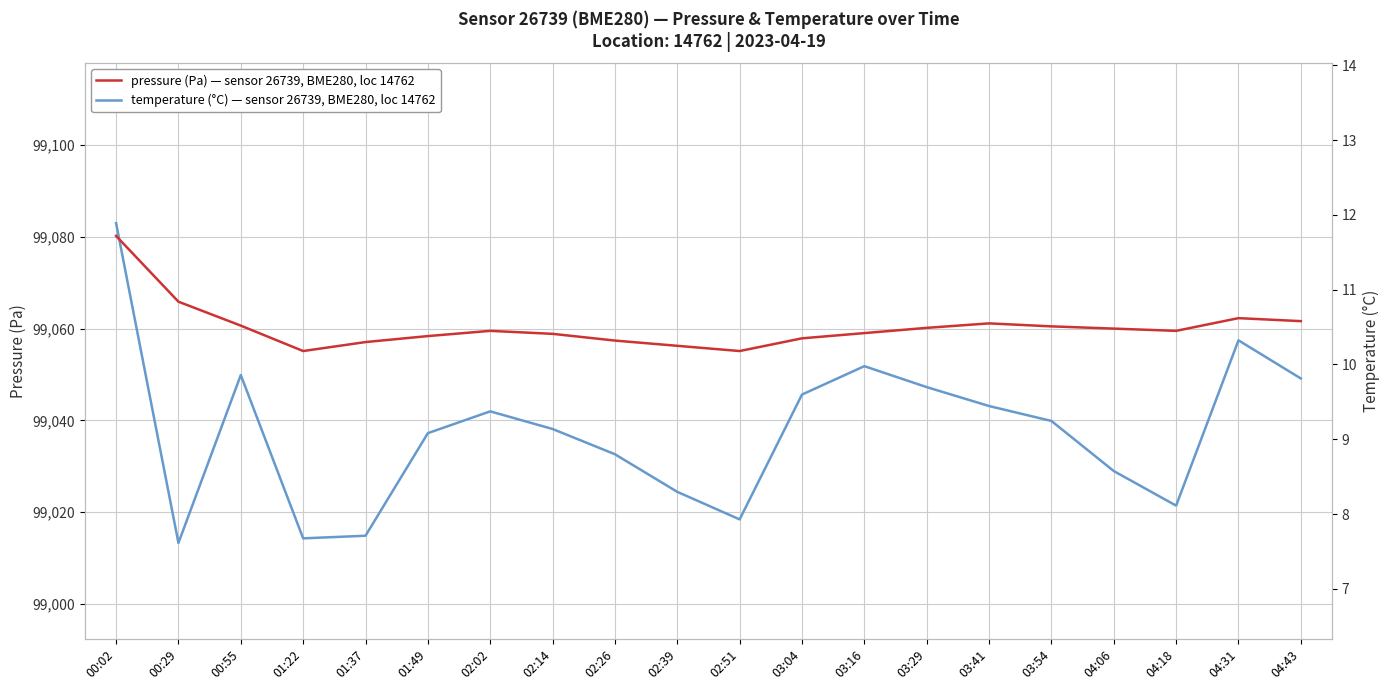

Read the temperature (°C) value at 02:02.

10.4